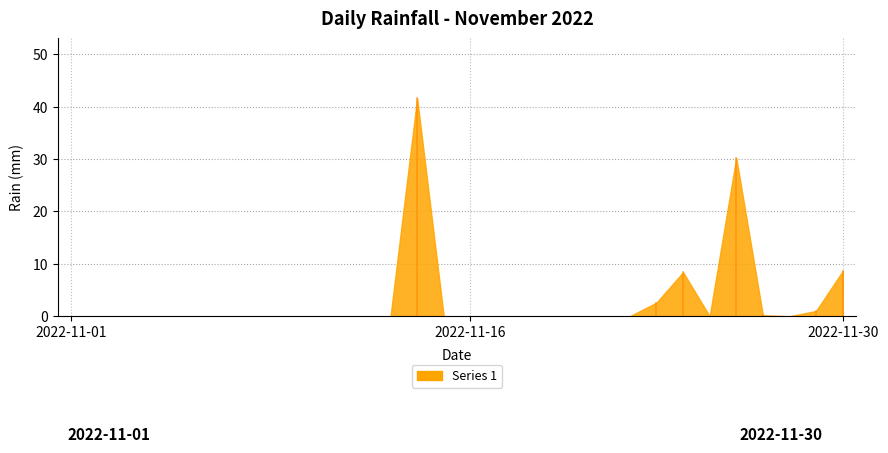

Reading left to right, transcribe all the data shown in this chart.

2022-11-01=0.0	2022-11-02=0.0	2022-11-03=0.0	2022-11-04=0.0	2022-11-05=0.0	2022-11-06=0.0	2022-11-07=0.0	2022-11-08=0.0	2022-11-09=0.0	2022-11-10=0.0	2022-11-11=0.0	2022-11-12=0.0	2022-11-13=0.0	2022-11-14=41.6	2022-11-15=0.0	2022-11-16=0.0	2022-11-17=0.0	2022-11-18=0.0	2022-11-19=0.0	2022-11-20=0.0	2022-11-21=0.0	2022-11-22=0.0	2022-11-23=2.6	2022-11-24=8.4	2022-11-25=0.0	2022-11-26=30.2	2022-11-27=0.2	2022-11-28=0.0	2022-11-29=1.0	2022-11-30=8.6